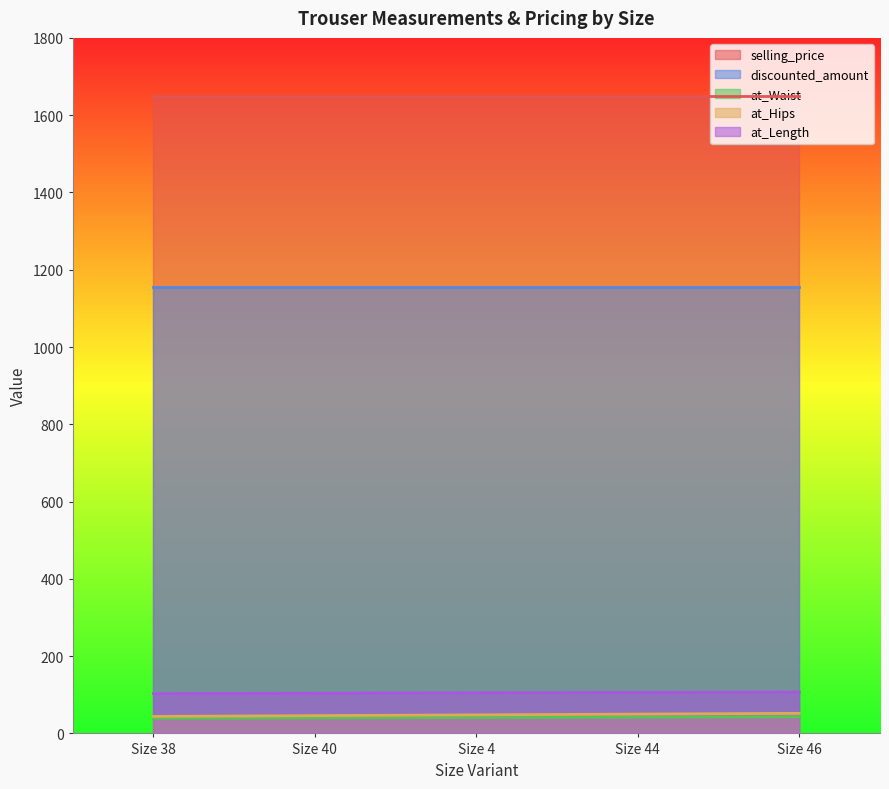

Which series has the widest spread of values?

at_Hips